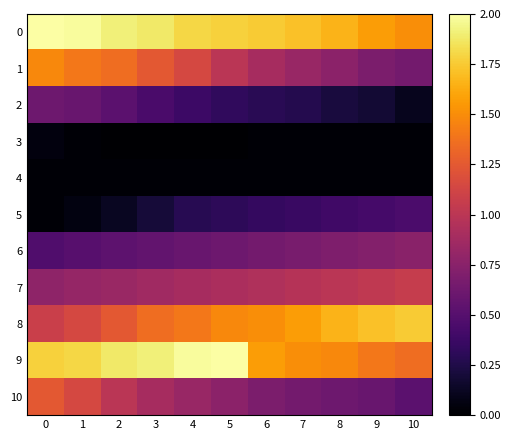

Reading right to left, list all the values displayed in this chart.

0: 10=1.5	9=1.6	8=1.7	7=1.7	6=1.8	5=1.8	4=1.8	3=1.9	2=1.9	1=2.0	0=2.0
1: 10=0.6	9=0.7	8=0.8	7=0.8	6=0.9	5=1.0	4=1.1	3=1.2	2=1.4	1=1.4	0=1.5
2: 10=0.1	9=0.2	8=0.2	7=0.3	6=0.3	5=0.3	4=0.4	3=0.4	2=0.5	1=0.6	0=0.6
3: 10=0.0	9=0.0	8=0.0	7=0.0	6=0.0	5=0.0	4=0.0	3=0.0	2=0.0	1=0.0	0=0.1
4: 10=0.0	9=0.0	8=0.0	7=0.0	6=0.0	5=0.0	4=0.0	3=0.0	2=0.0	1=0.0	0=0.0
5: 10=0.4	9=0.4	8=0.4	7=0.4	6=0.3	5=0.3	4=0.3	3=0.2	2=0.1	1=0.1	0=0.0
6: 10=0.8	9=0.7	8=0.7	7=0.7	6=0.6	5=0.6	4=0.6	3=0.6	2=0.5	1=0.5	0=0.5
7: 10=1.1	9=1.0	8=1.0	7=1.0	6=0.9	5=0.9	4=0.9	3=0.9	2=0.8	1=0.8	0=0.8
8: 10=1.8	9=1.7	8=1.7	7=1.6	6=1.5	5=1.5	4=1.4	3=1.4	2=1.2	1=1.1	0=1.1
9: 10=1.4	9=1.4	8=1.5	7=1.5	6=1.6	5=2.0	4=2.0	3=1.9	2=1.9	1=1.8	0=1.8
10: 10=0.5	9=0.6	8=0.6	7=0.6	6=0.7	5=0.8	4=0.8	3=0.9	2=1.0	1=1.1	0=1.2